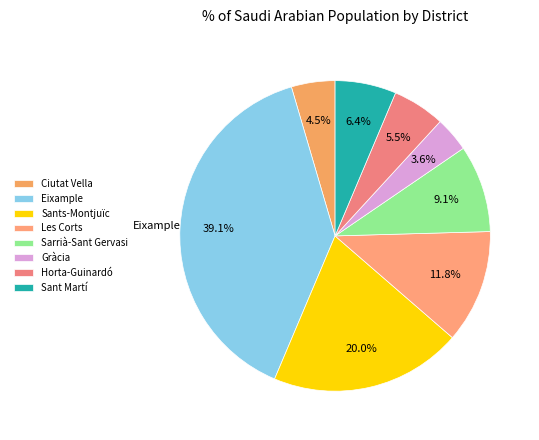

Does Eixample represent more than half of the total?

No